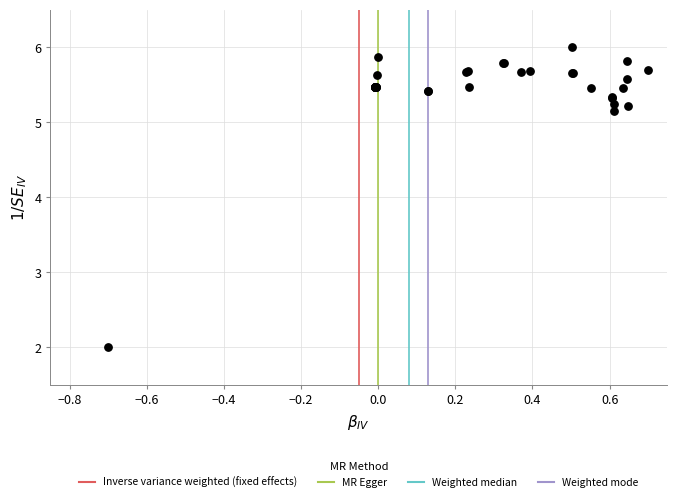

What Y value in the scatter plot is closest to 4?

5.1